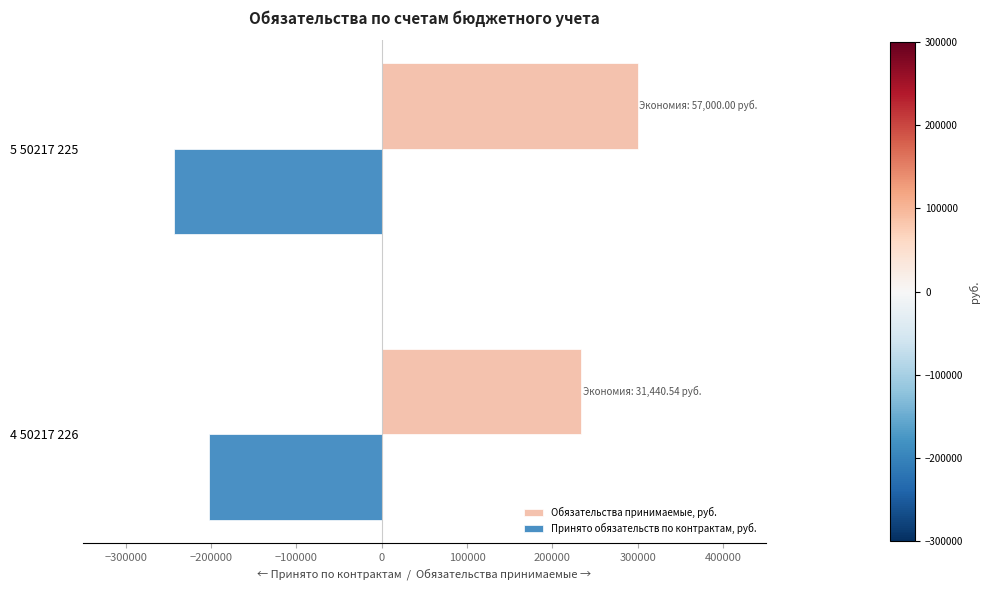

Read the Обязательства принимаемые, руб. value at 5 50217 225.

300000.0